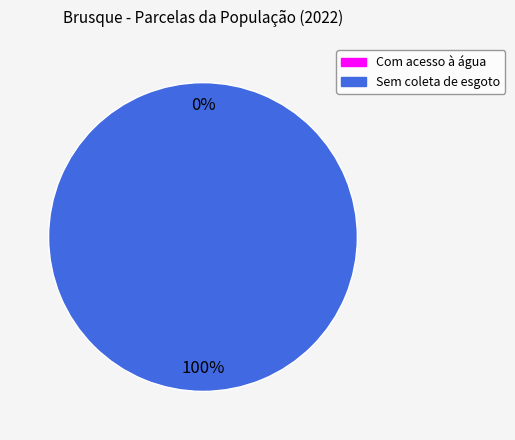

True or false: Sem coleta de esgoto accounts for 94% of the total.

False